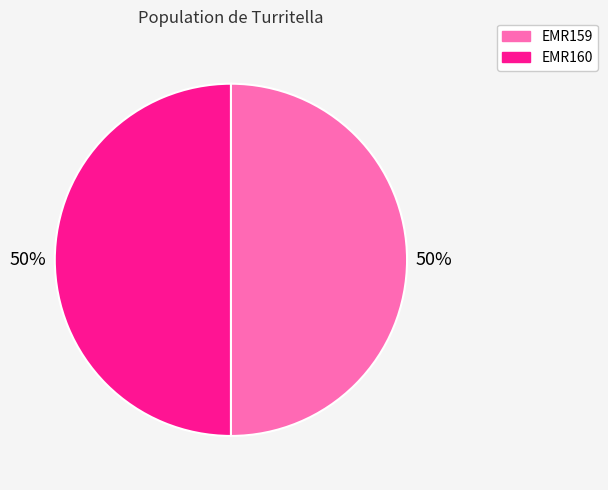

The EMR160 slice represents 39% of the pie. True or false?

False